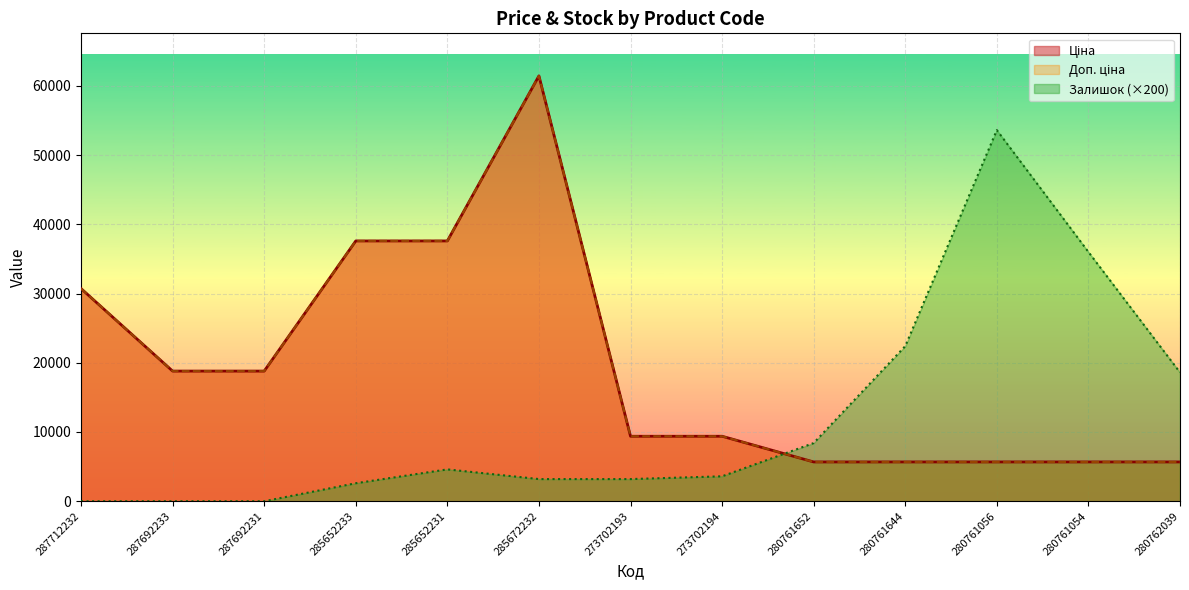

True or false: Ціна and Доп. ціна cross at least once.

False